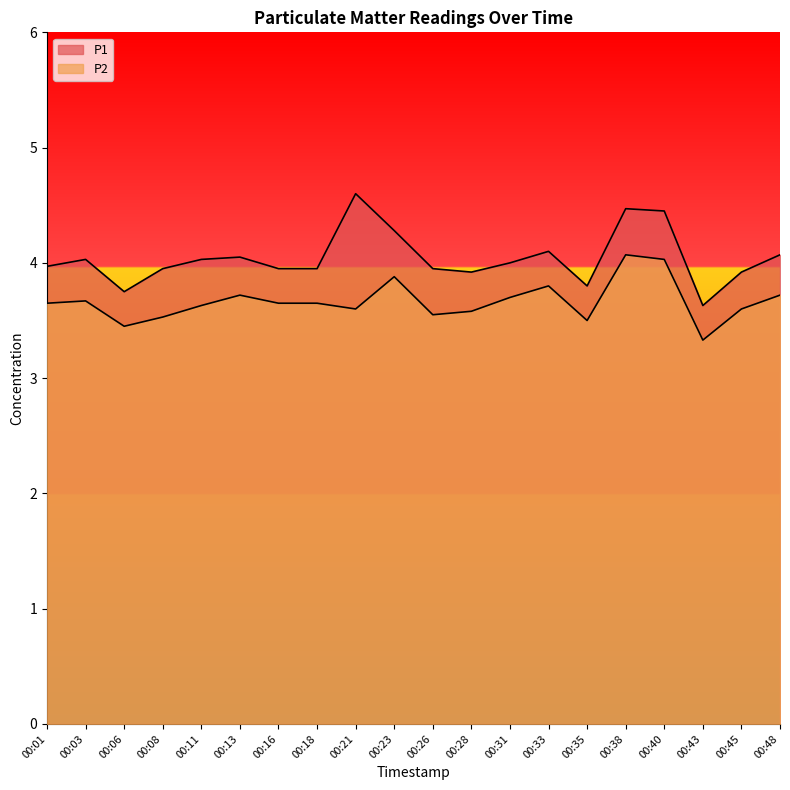

What is the difference between the P1 values at 00:33 and 00:26?

0.1